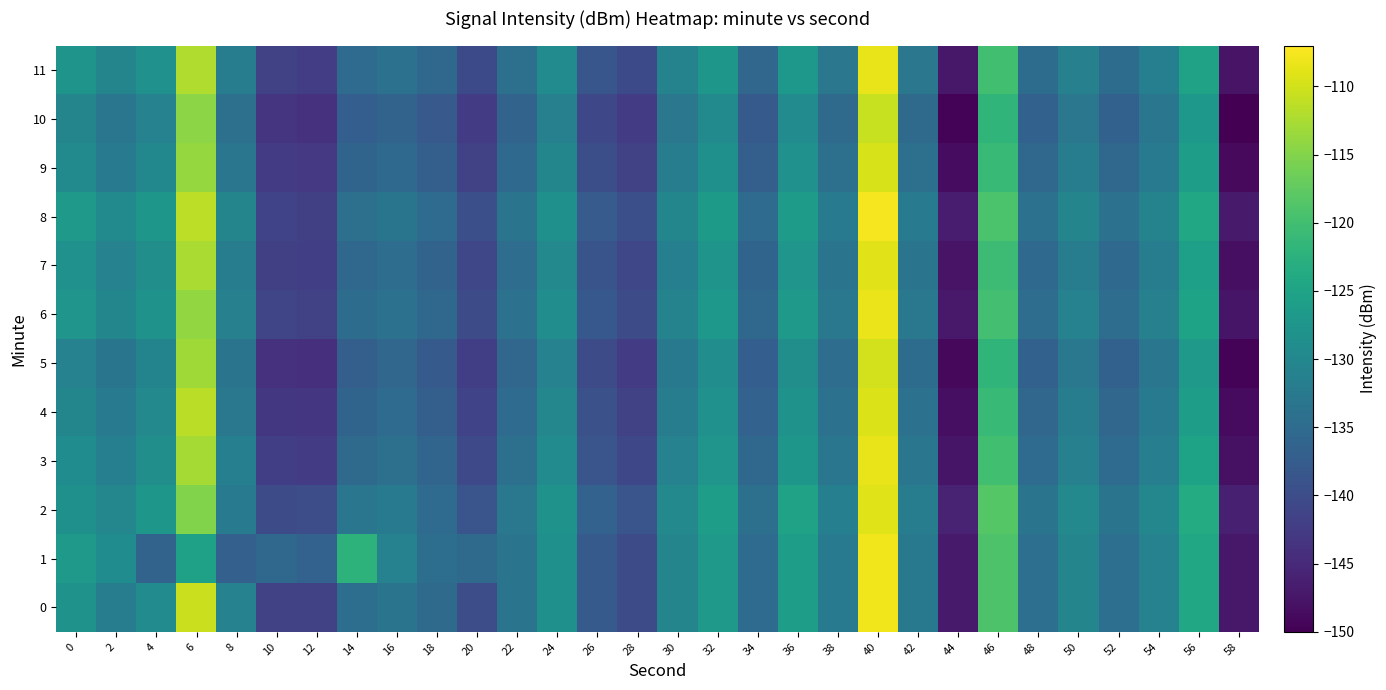

What is the spread (max minus min) of values at 44?

3.6